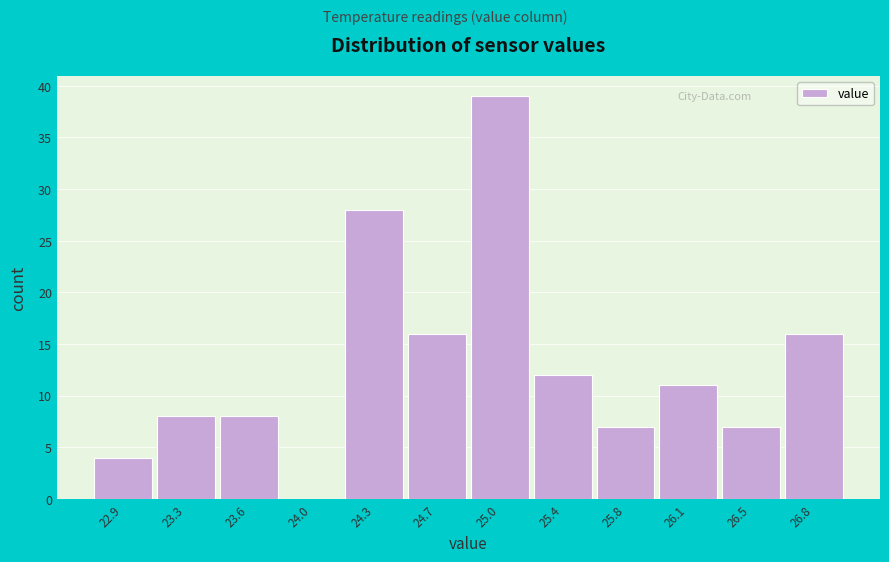

Reading left to right, list all the values displayed in this chart.

22.9=4	23.3=8	23.6=8	24.0=0	24.3=28	24.7=16	25.0=39	25.4=12	25.8=7	26.1=11	26.5=7	26.8=16